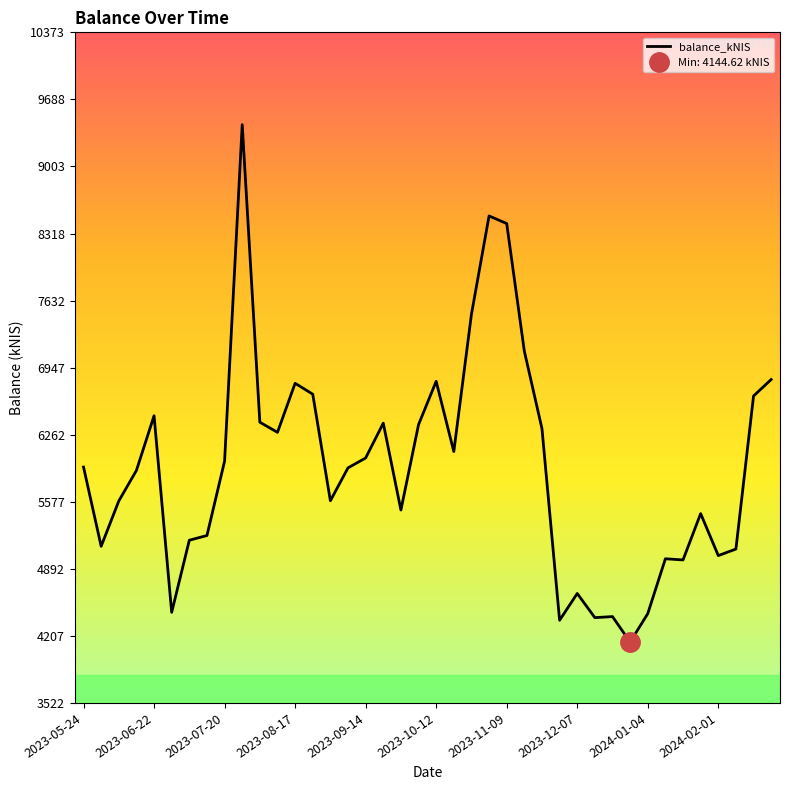

The value of balance_kNIS at 2024-01-04 is 6107.6. True or false?

False